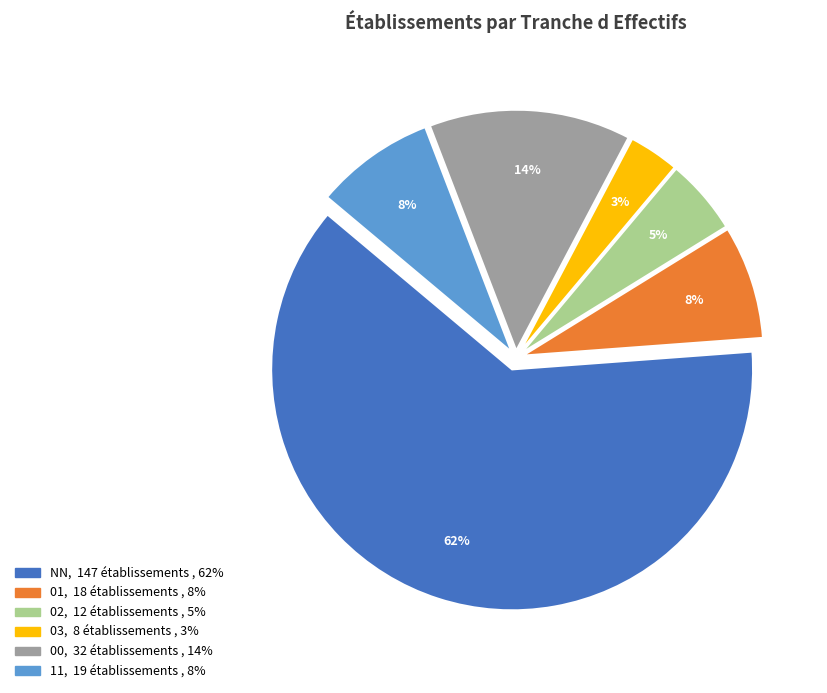

To the nearest percent, what percentage of the pie is NN?

62%